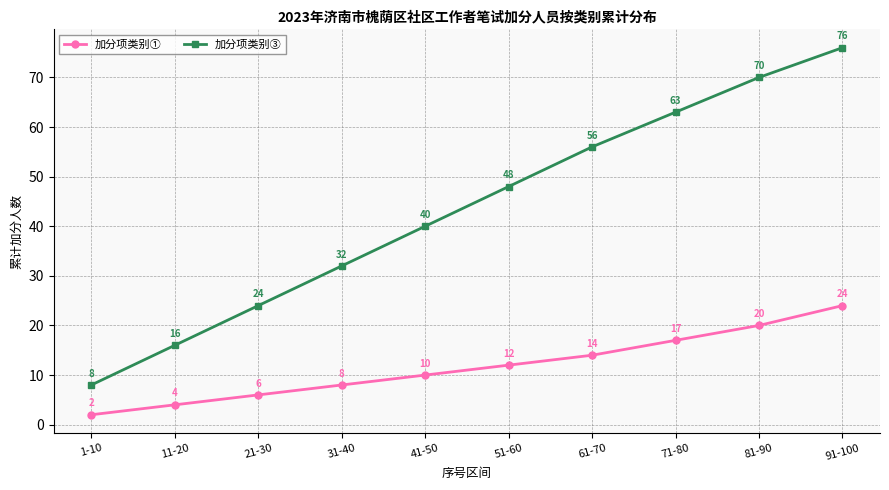

Where is 加分项类别③ nearest to the value 42?

41-50